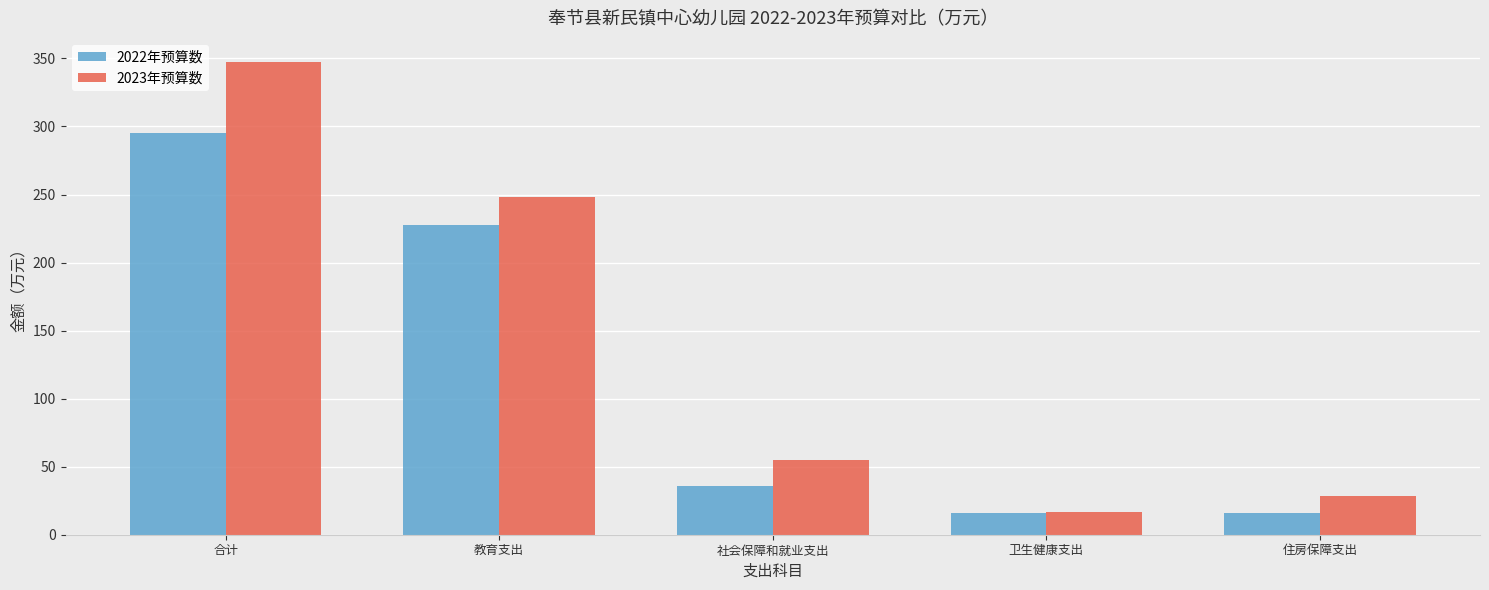

How many bars are there in total?

10